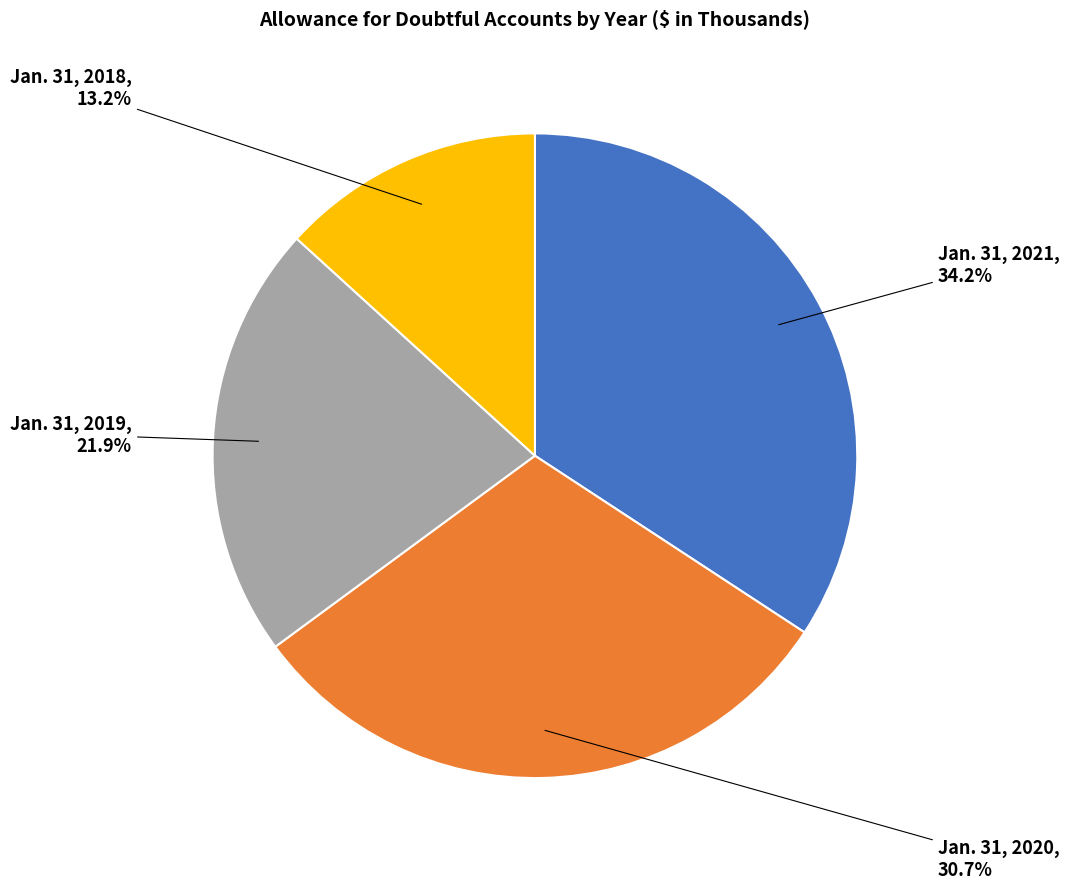

Is there any slice that represents more than half of the pie?

No